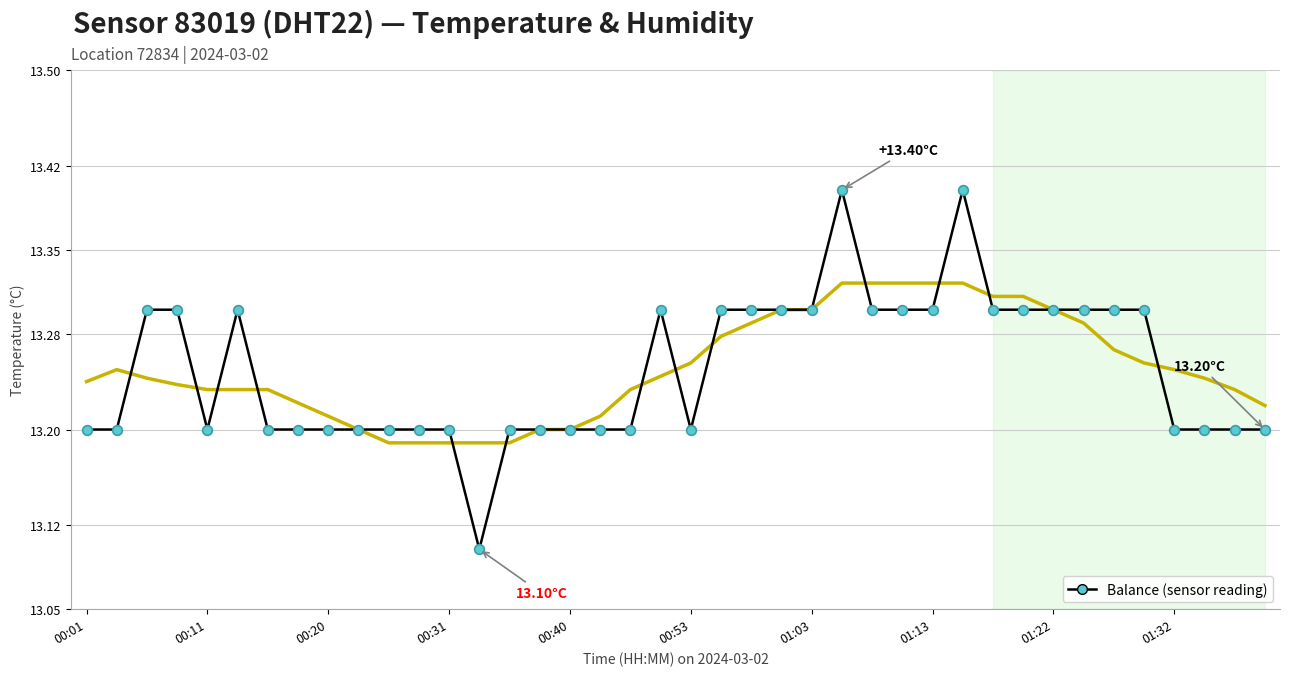

What value does the data have at 00:53?

13.2